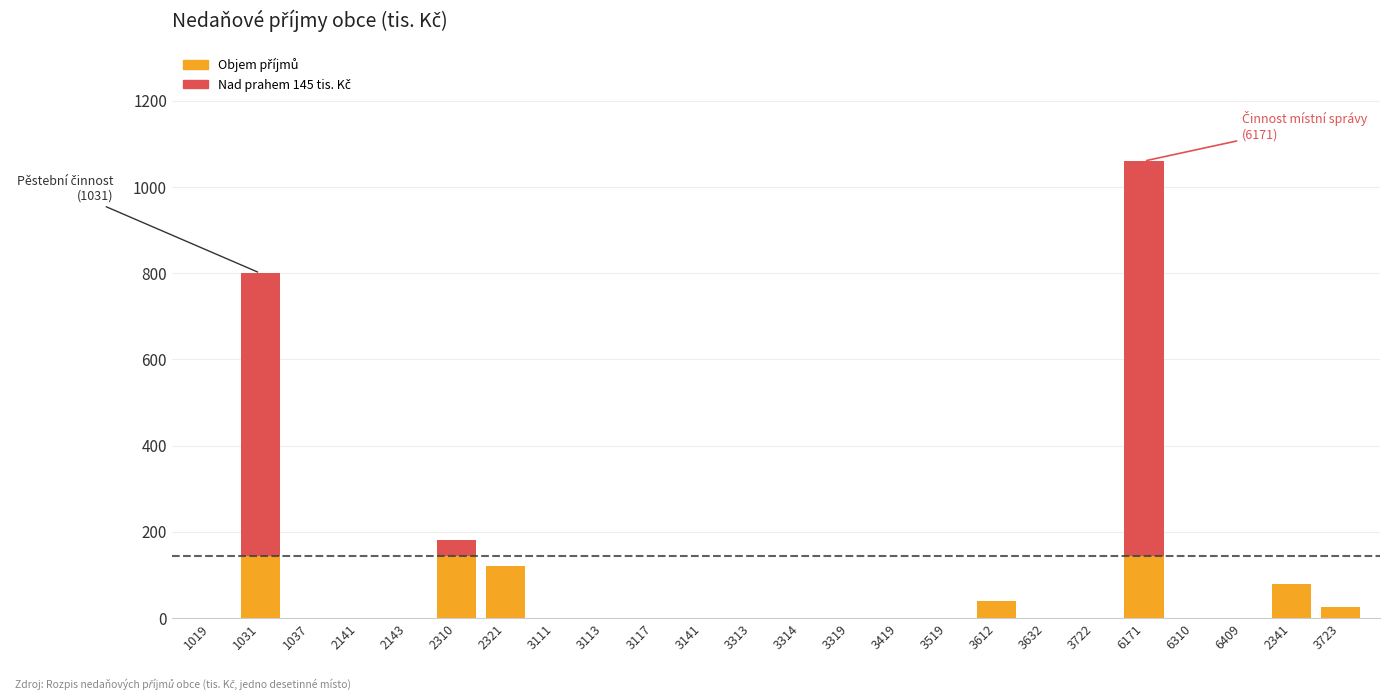

At which category is the sum across all series the highest?

6171